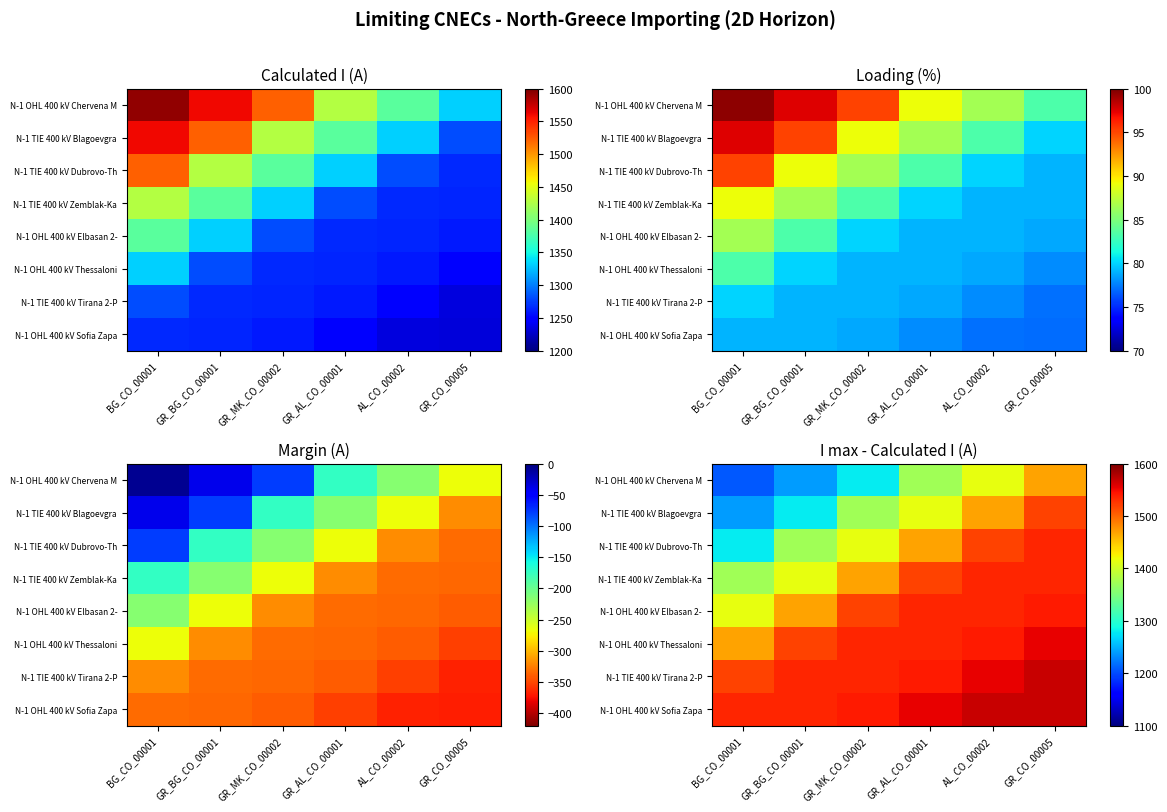

What is the spread (max minus min) of values at GR_AL_CO_00001?

181